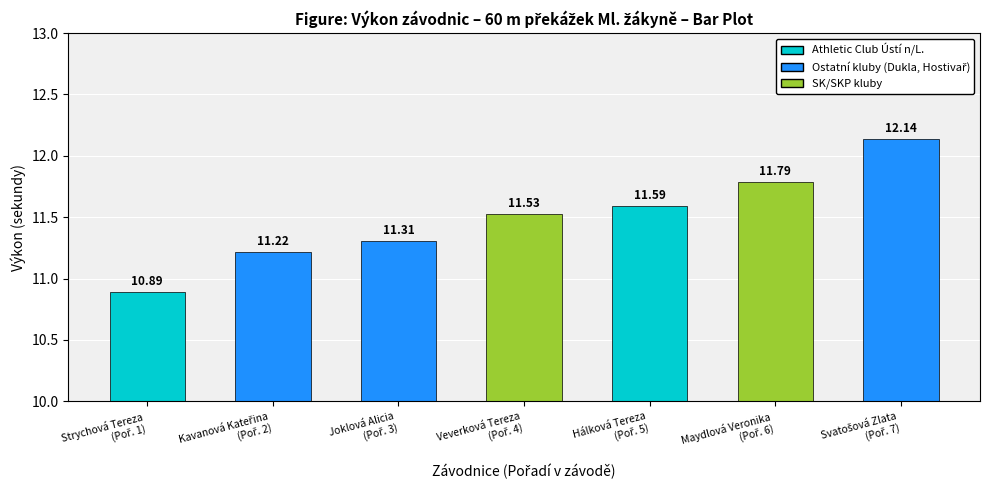

What is the label of the 4th bar from the left?

Veverková Tereza